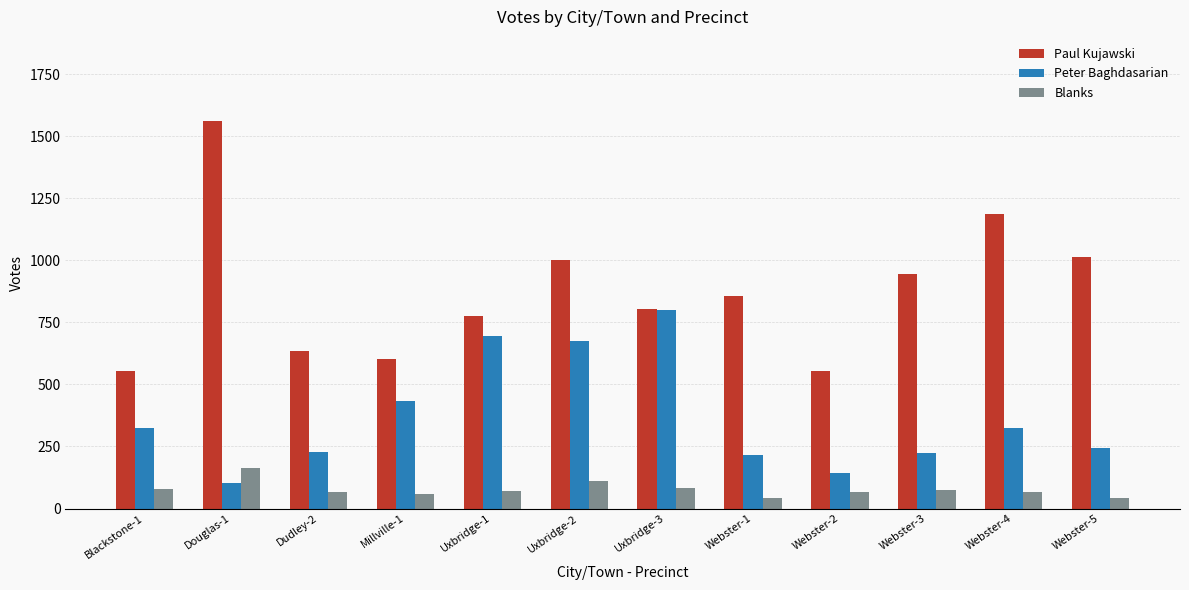

How many bars are there in each group?

3